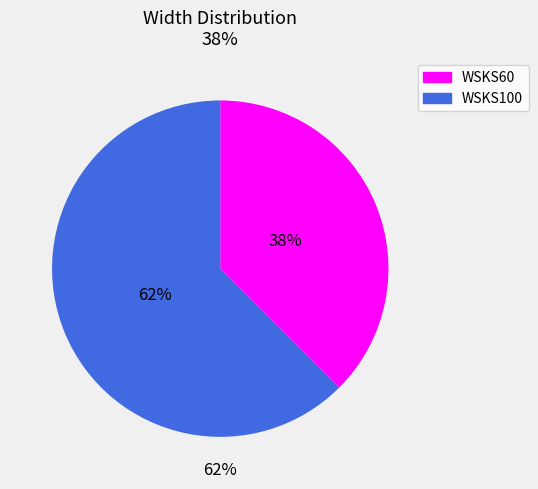

The WSKS100 slice represents 62% of the pie. True or false?

True